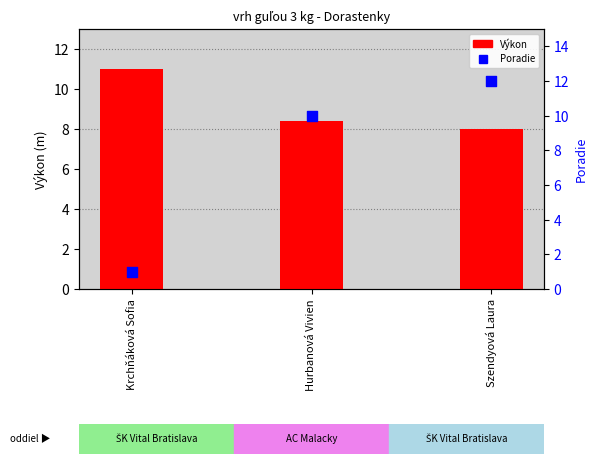

What are all the series names shown in the legend?

Výkon, Poradie